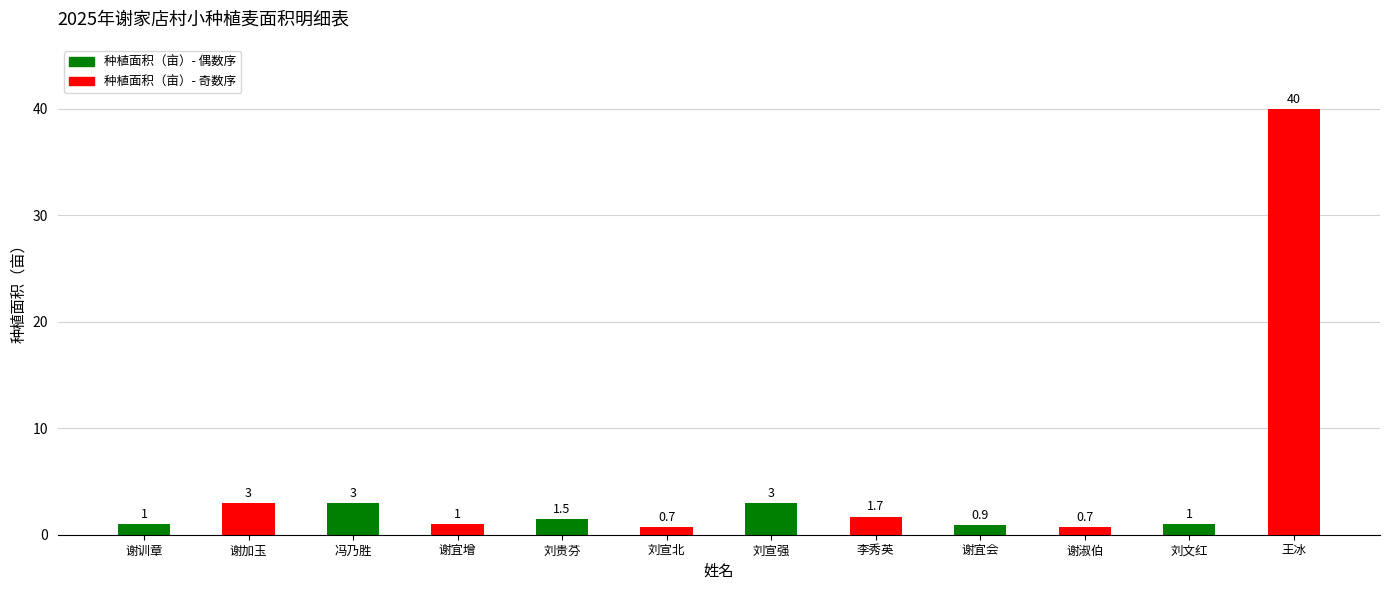

What is the maximum value shown in the chart?

40.0